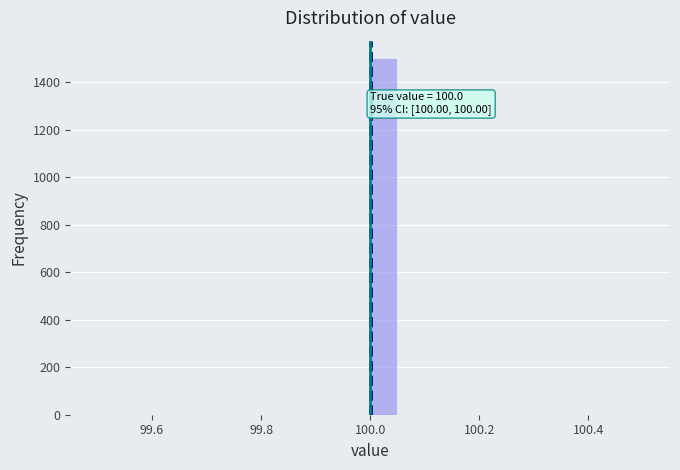

Read against the x-axis, roughly where is the centre of the tallest bar?

100.02